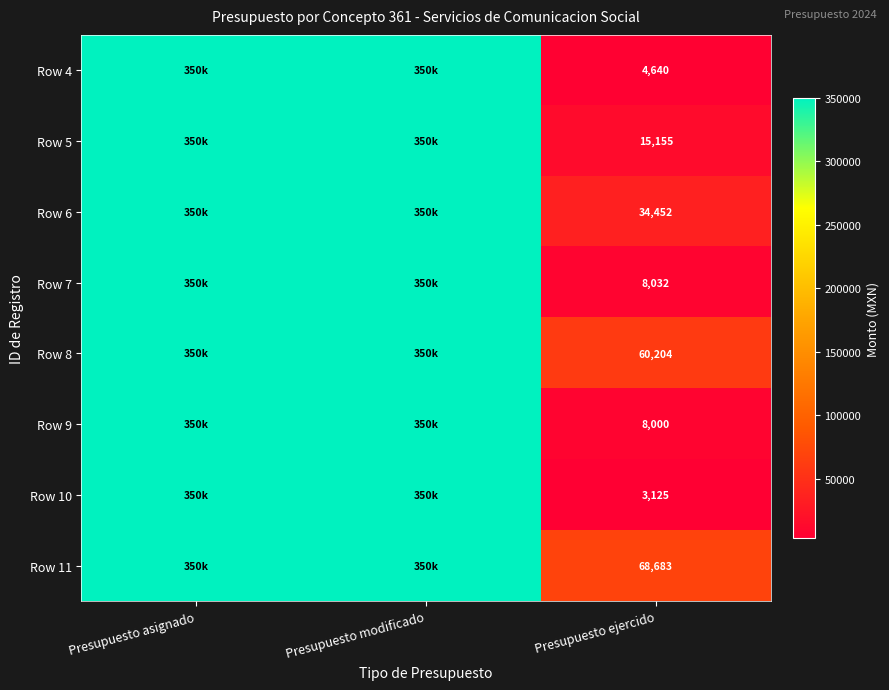

Is it true that Row 11 equals 68683 at Presupuesto ejercido?

True